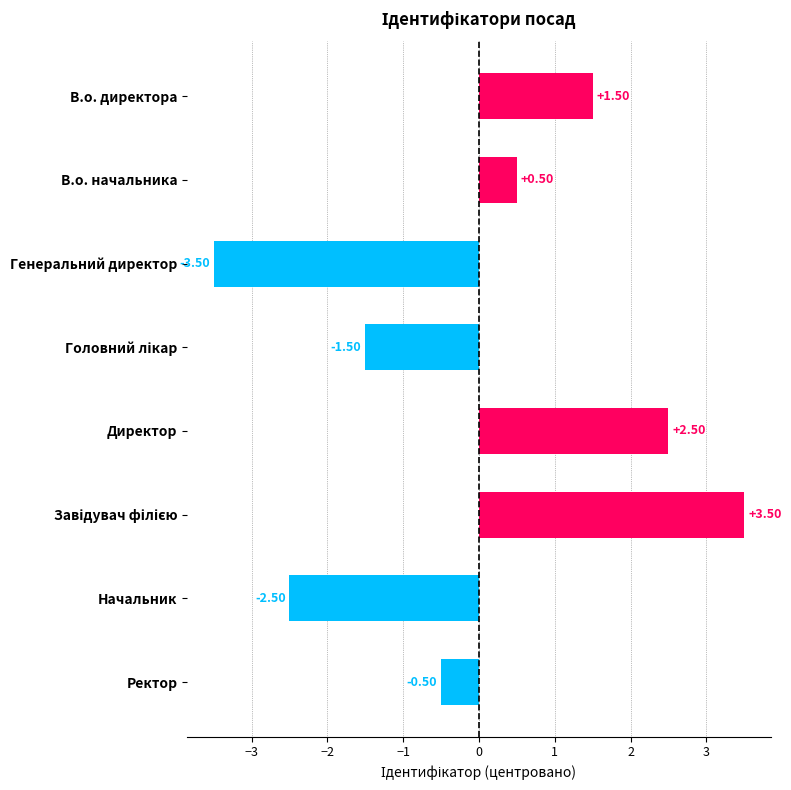

At which category does the chart reach its minimum across all series?

Генеральний директор